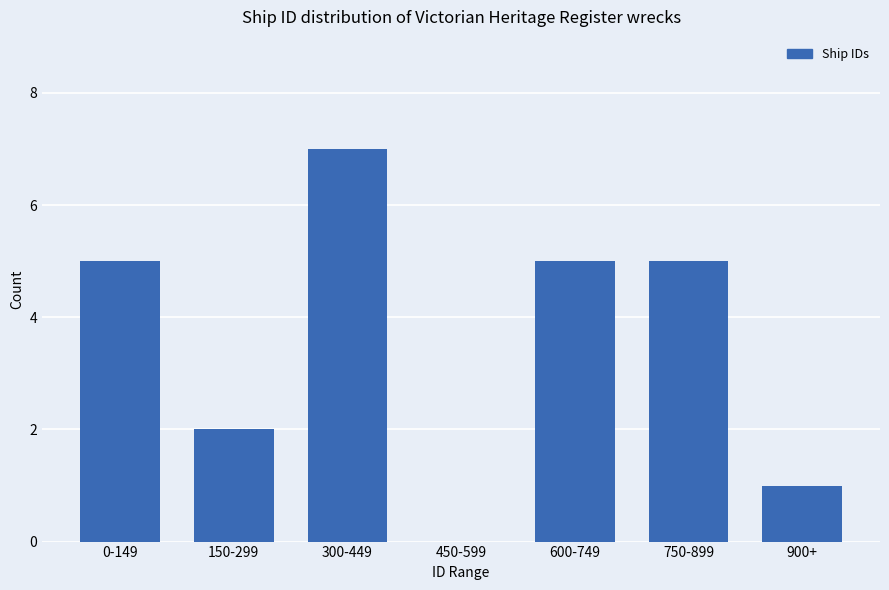

Reading left to right, list all the values displayed in this chart.

0-149=5	150-299=2	300-449=7	450-599=0	600-749=5	750-899=5	900+=1